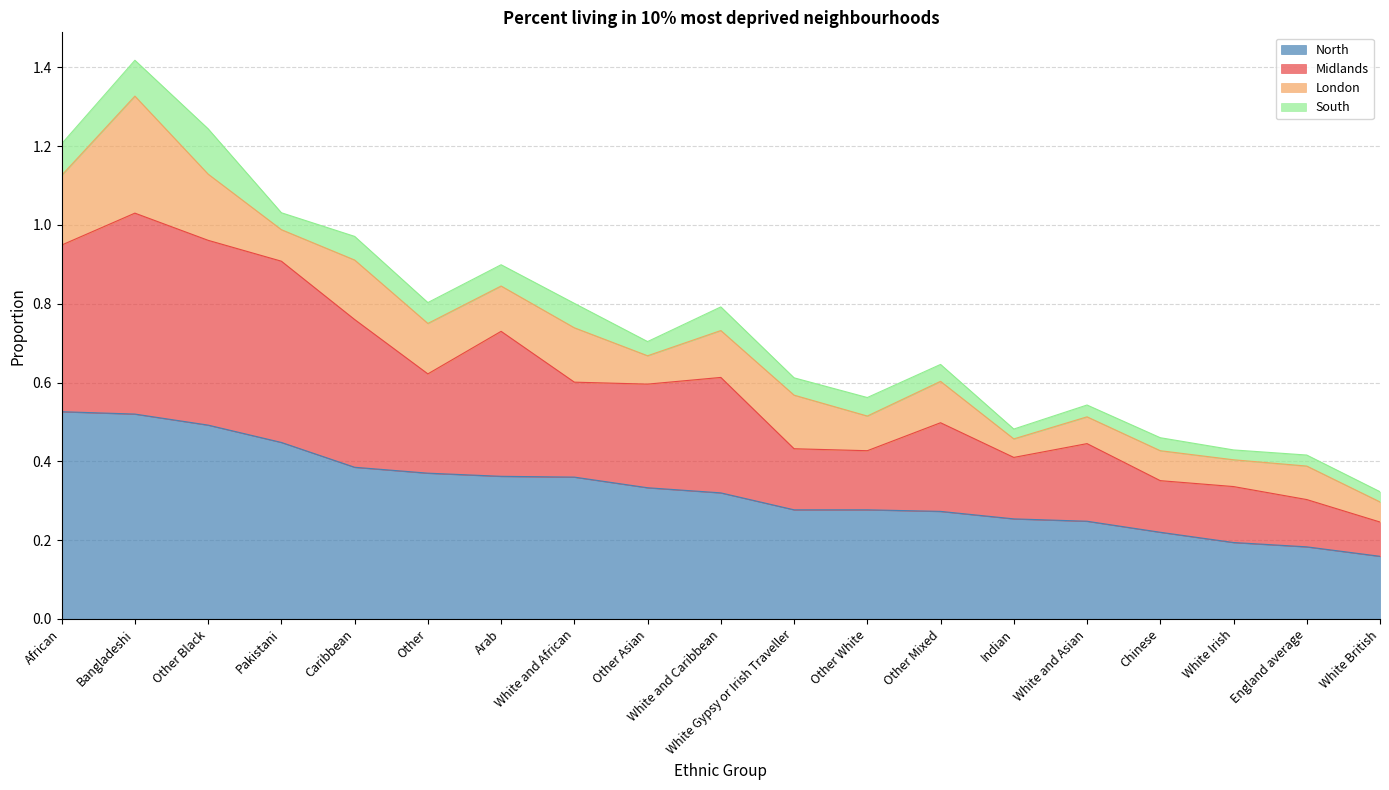

True or false: North and Midlands cross at least once.

False